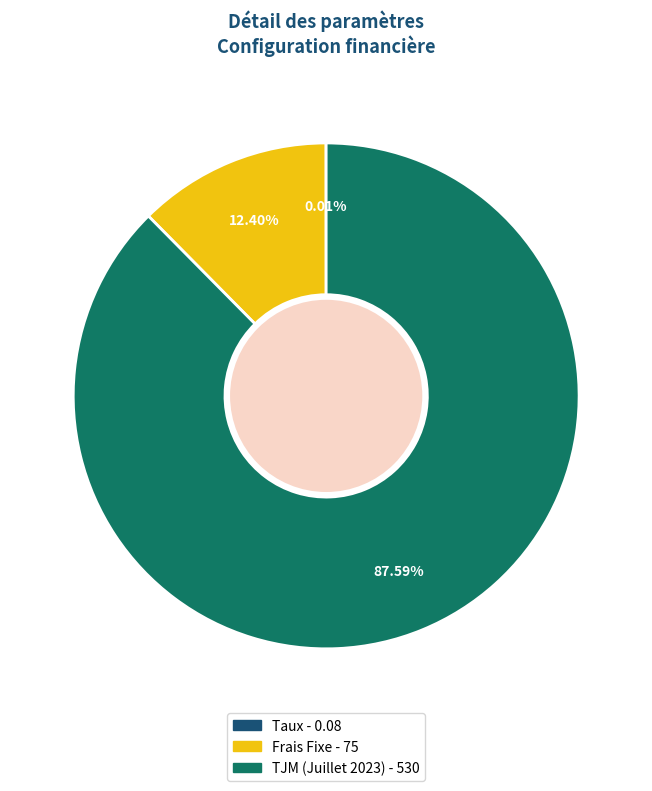

Between TJM (Juillet 2023) and Frais Fixe, which is larger?

TJM (Juillet 2023)